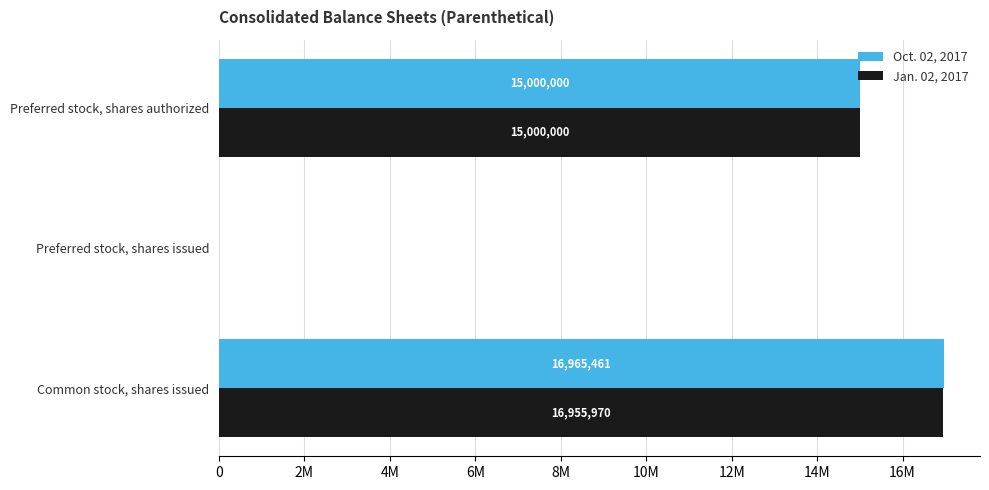

What is the greatest value displayed?

16965461